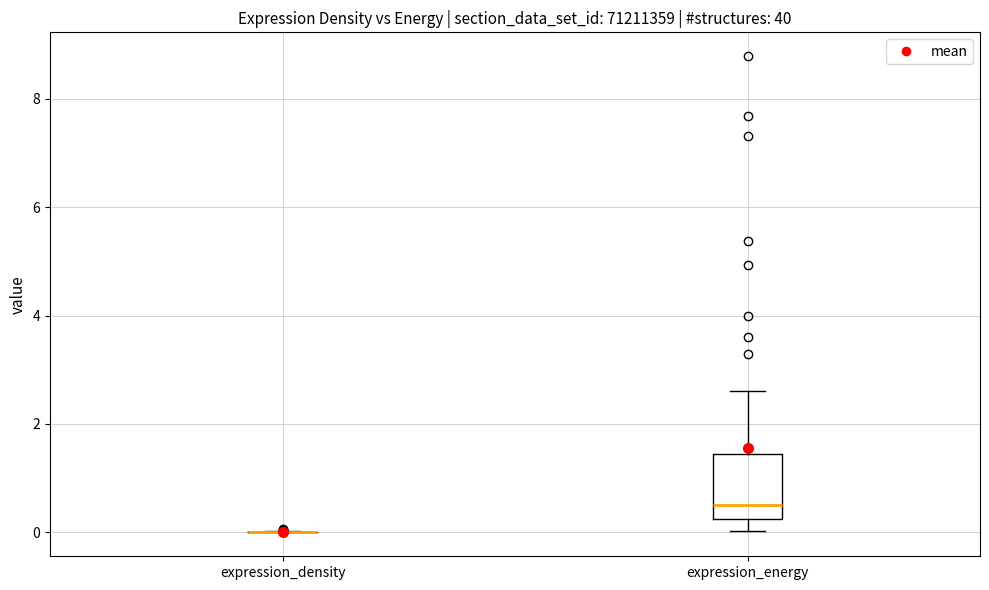

Comparing the boxes themselves (not the whiskers), which one is the tallest?

expression_energy